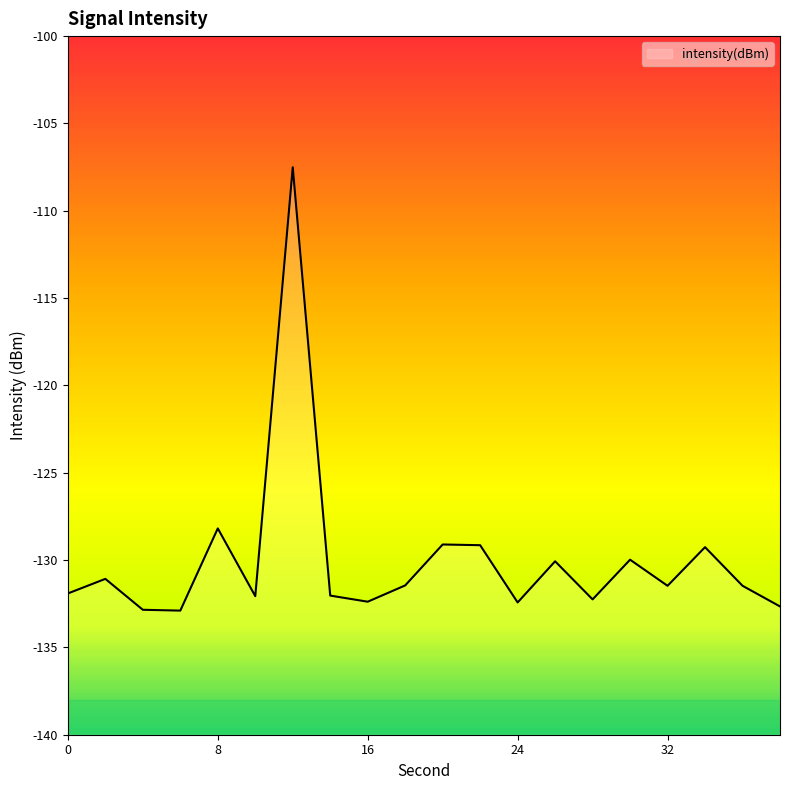

The chart shows a value of -67.0 at 6. True or false?

False